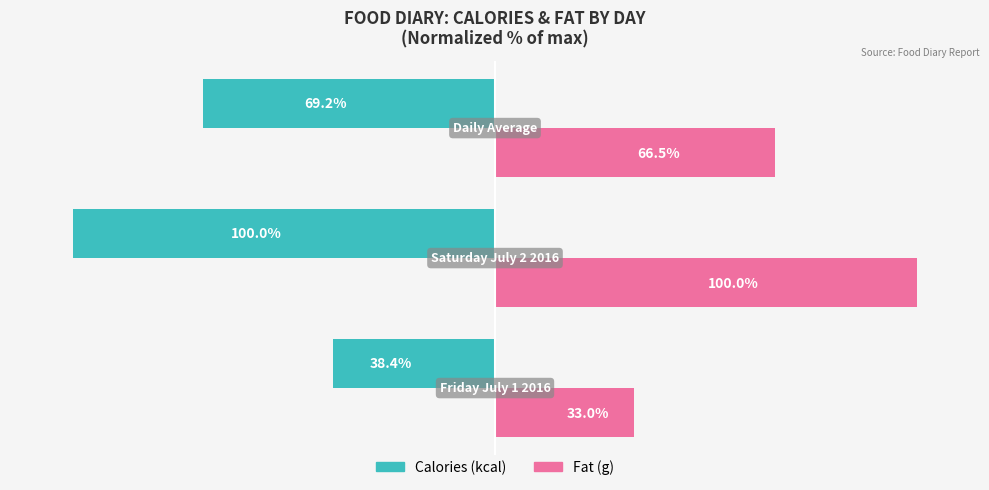

Which series has the largest range (max minus min)?

Fat (g)